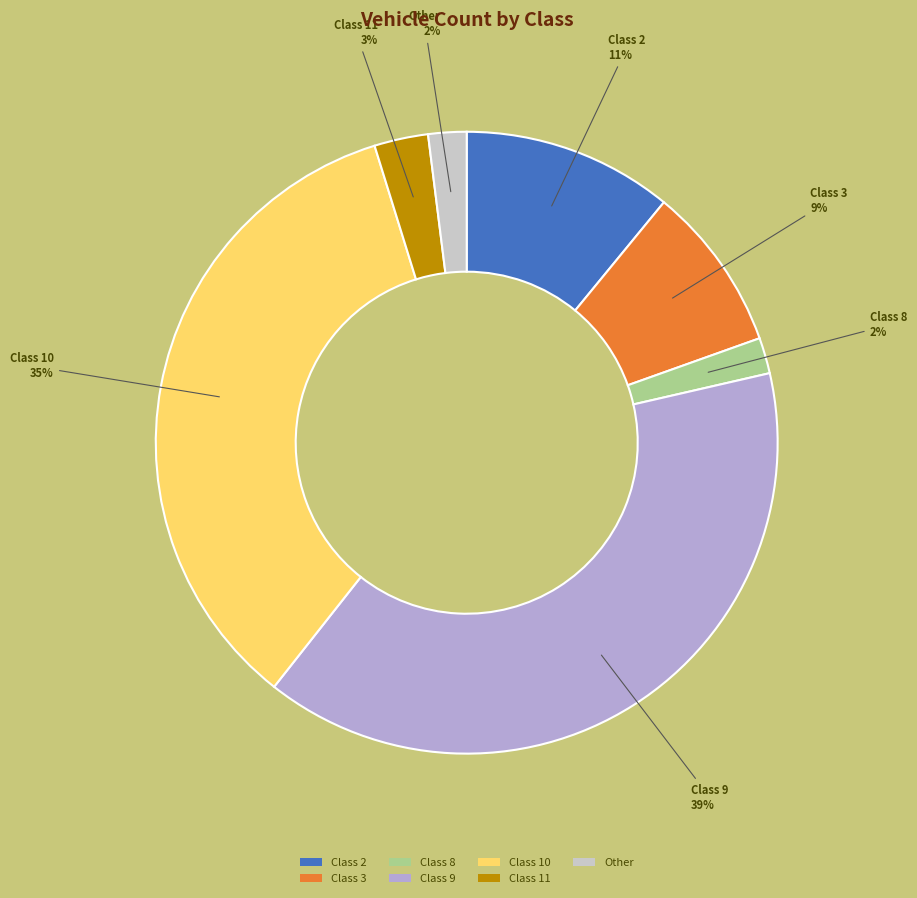

True or false: Other accounts for 13% of the total.

False